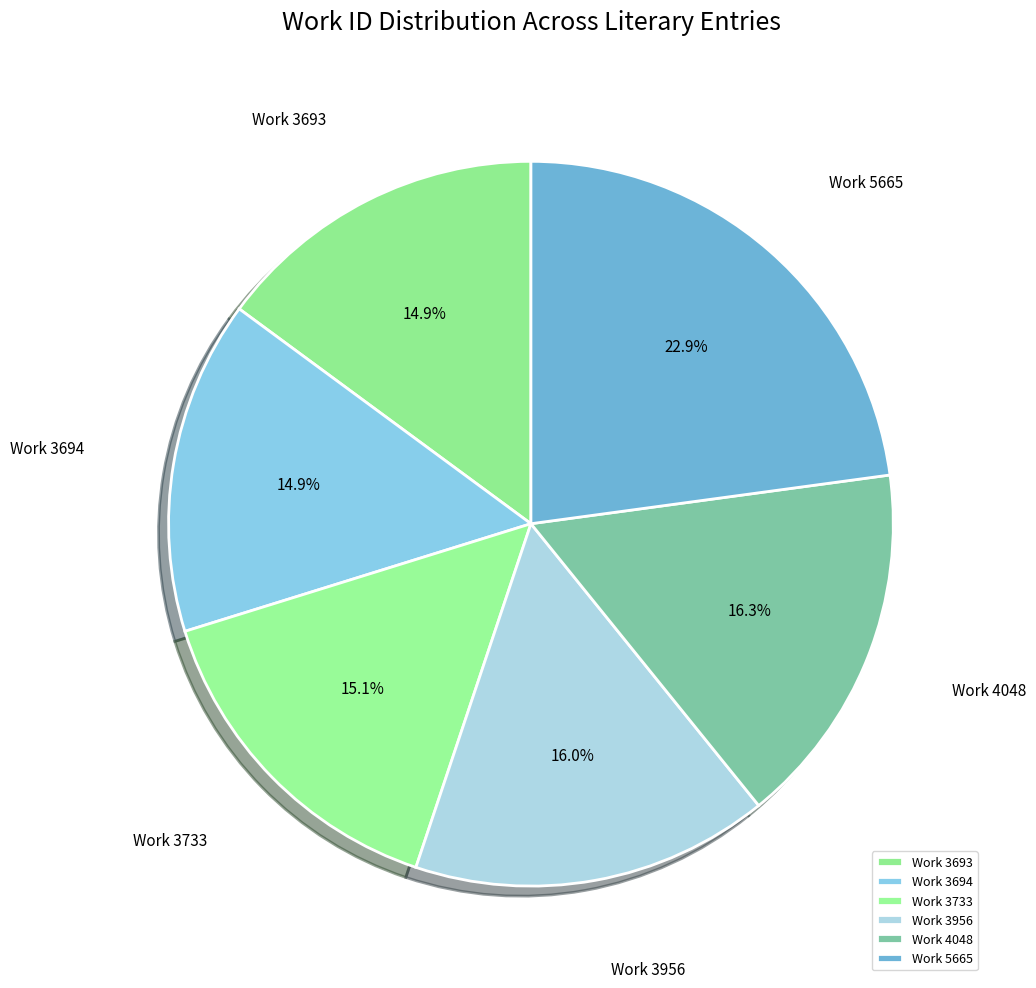

Combined, do Work 3694 and Work 3733 account for over 50%?

No